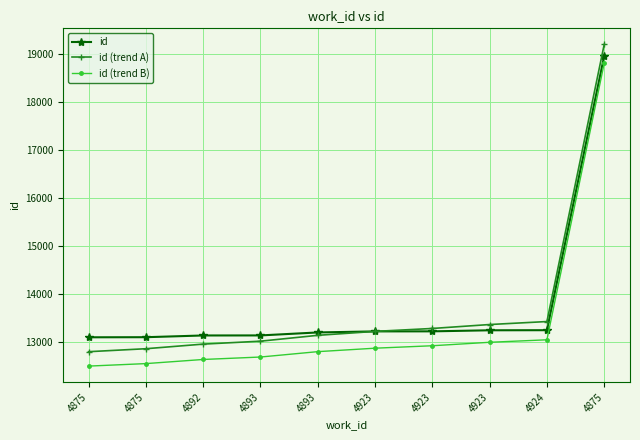

How many series are shown in this chart?

3